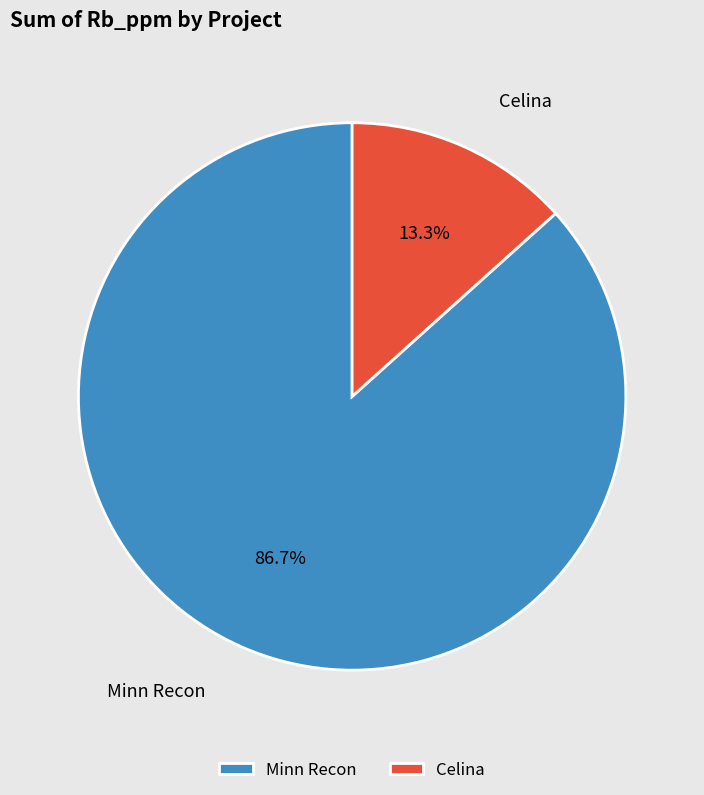

Which slice represents more than half of the pie?

Minn Recon